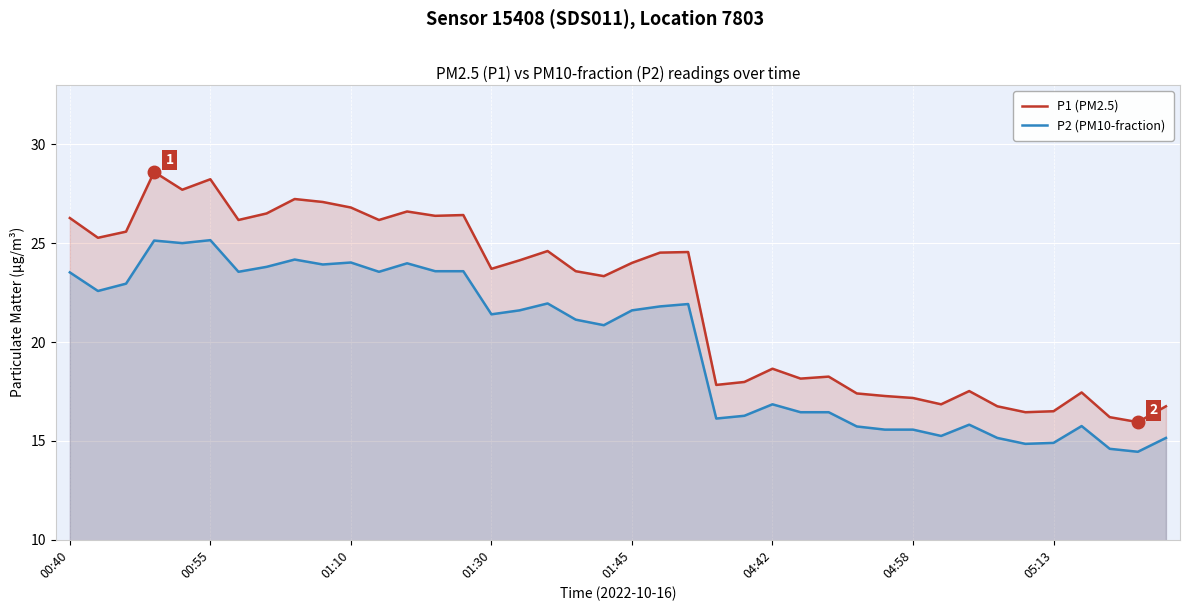

True or false: P1 (PM2.5) and P2 (PM10-fraction) cross at least once.

False